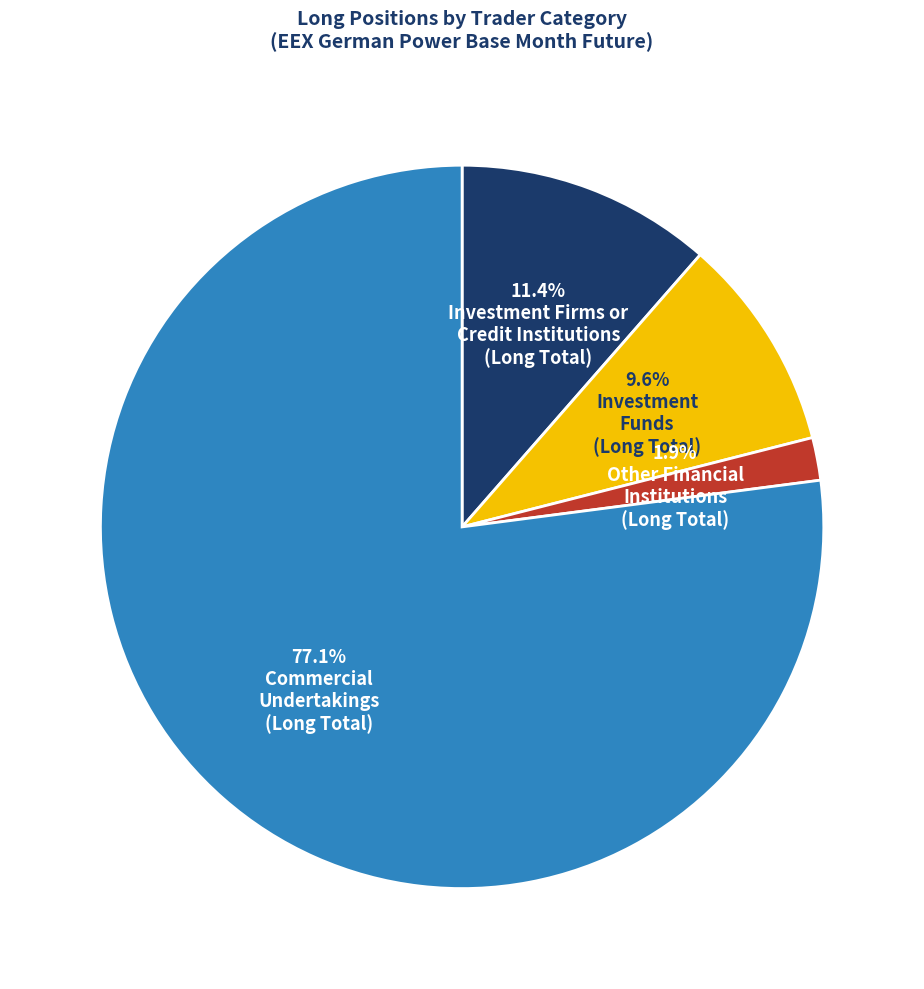

Is there any slice that represents more than half of the pie?

Yes